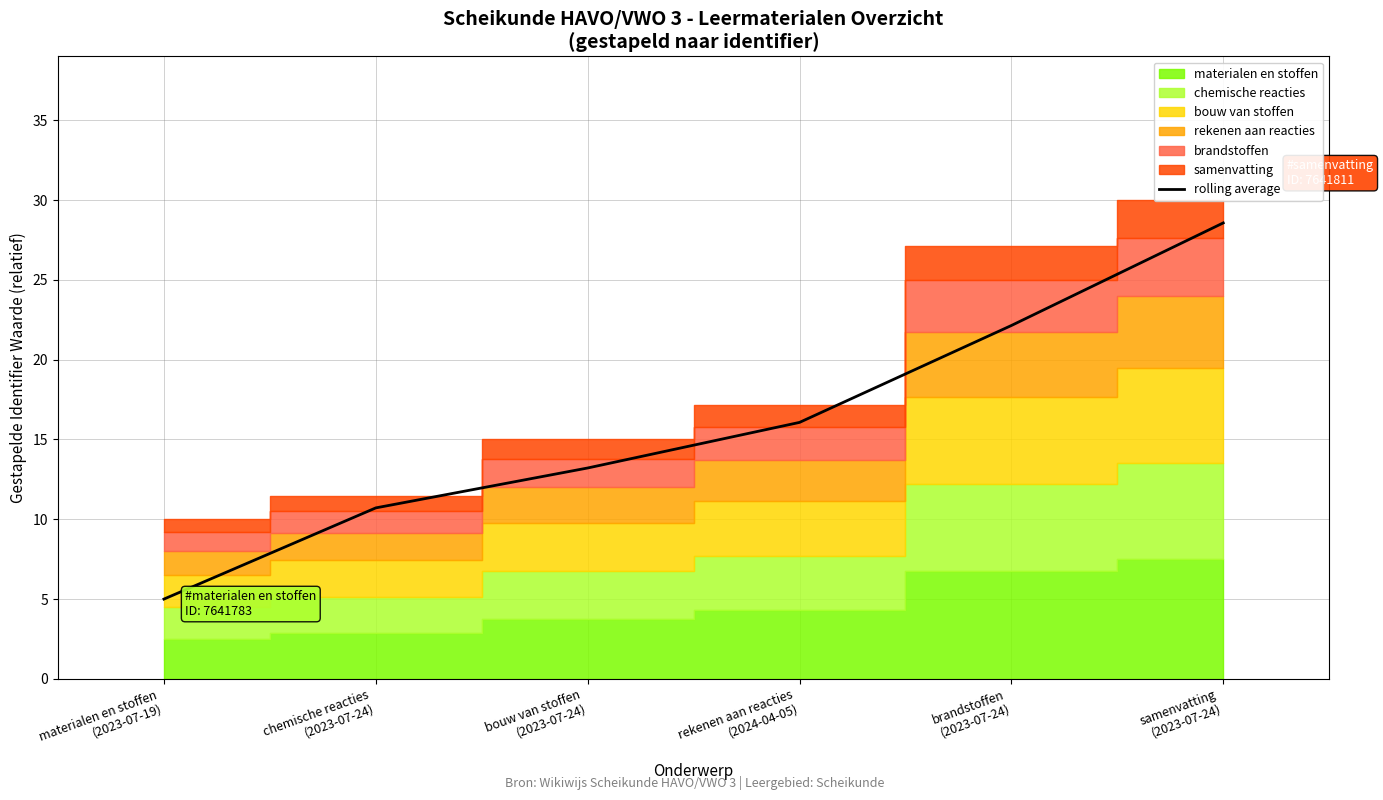

How many lines are shown in the chart?

1